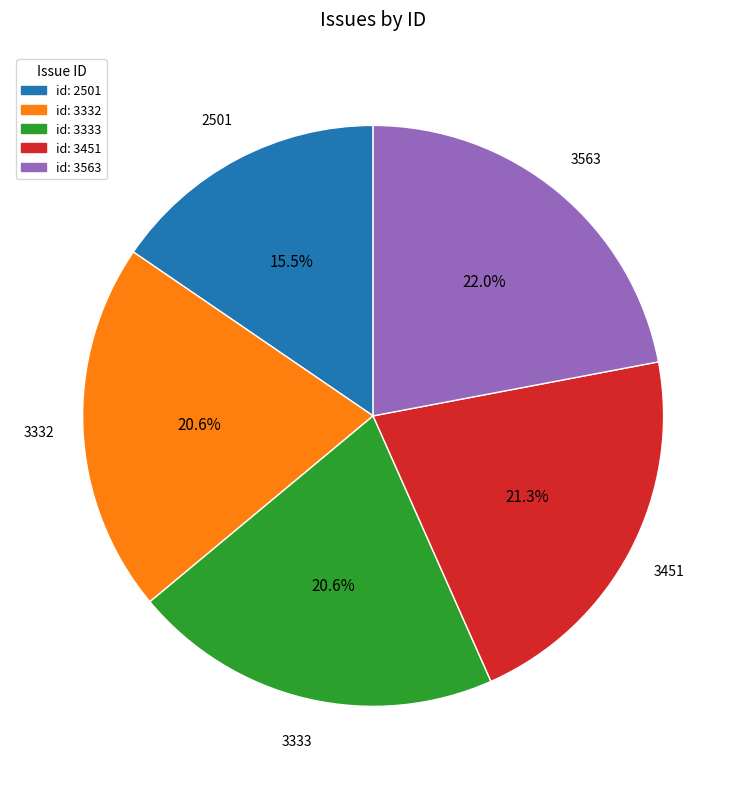

Is there a majority slice in this chart?

No